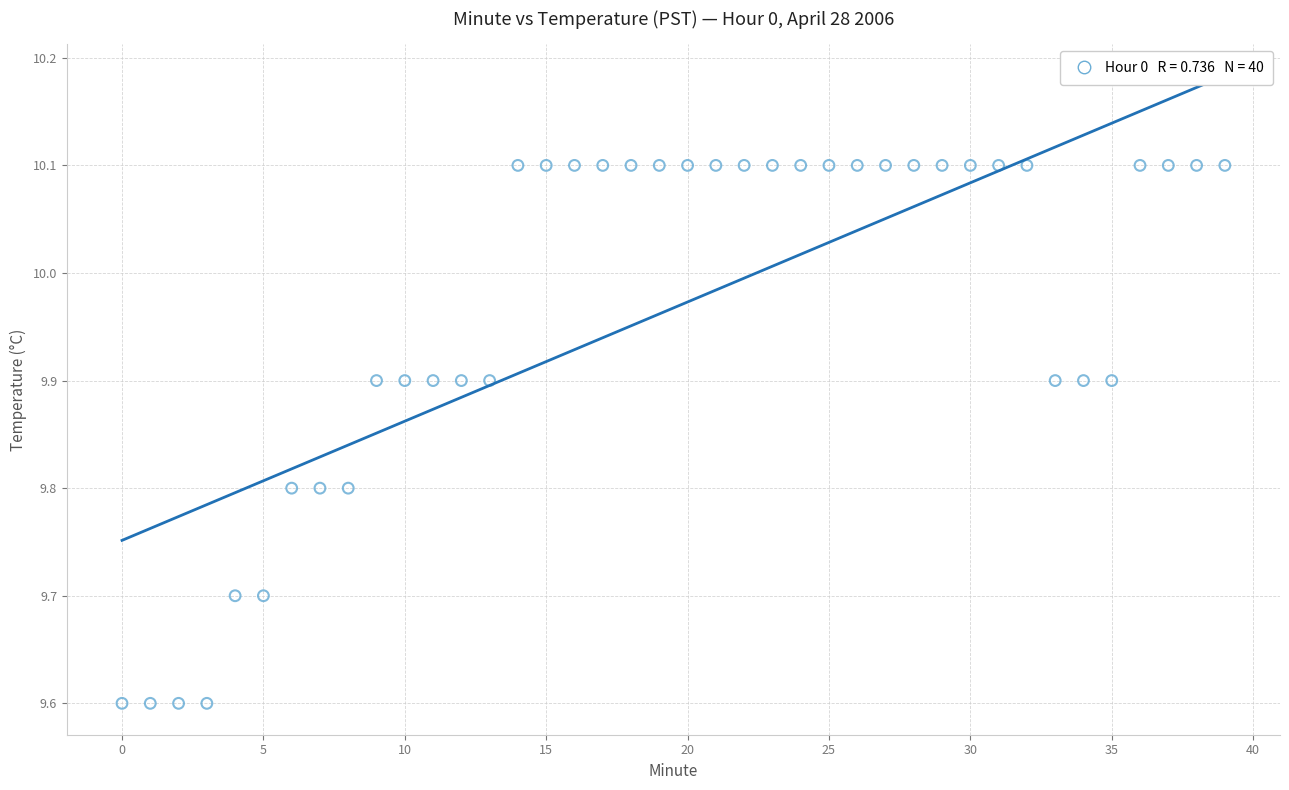

How many data points are displayed?

40